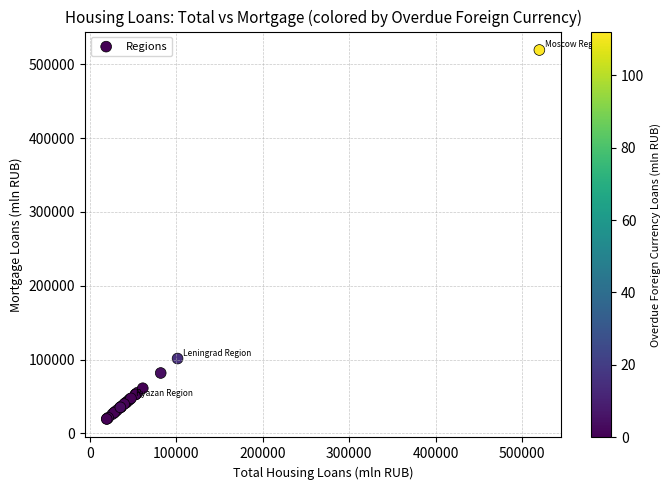

What Y value in the scatter plot is closest to 269468?

101457